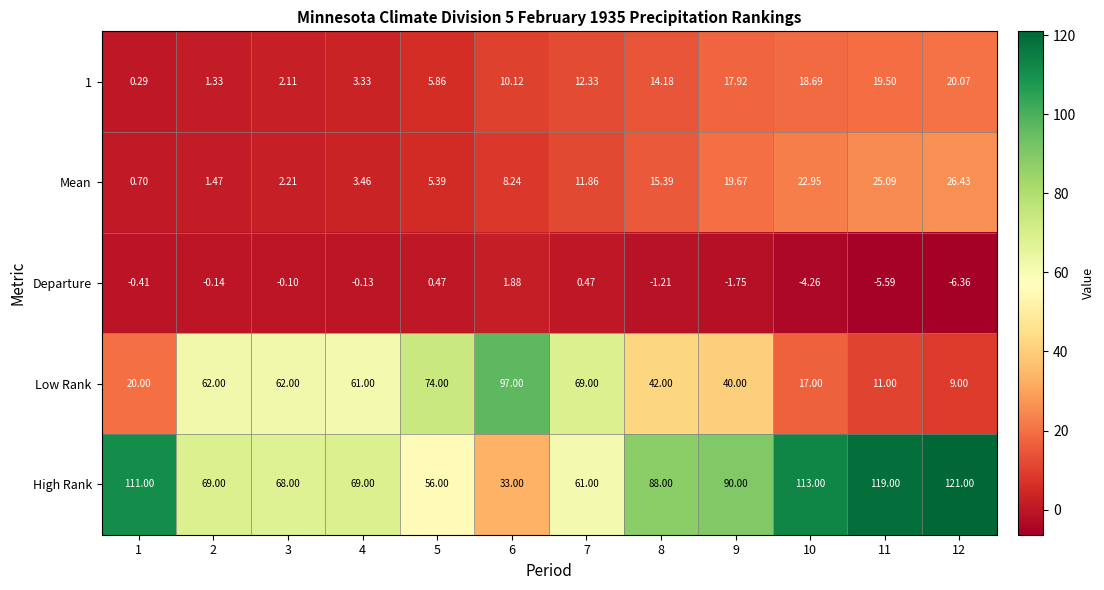

Which series has the largest total across all categories?

High Rank